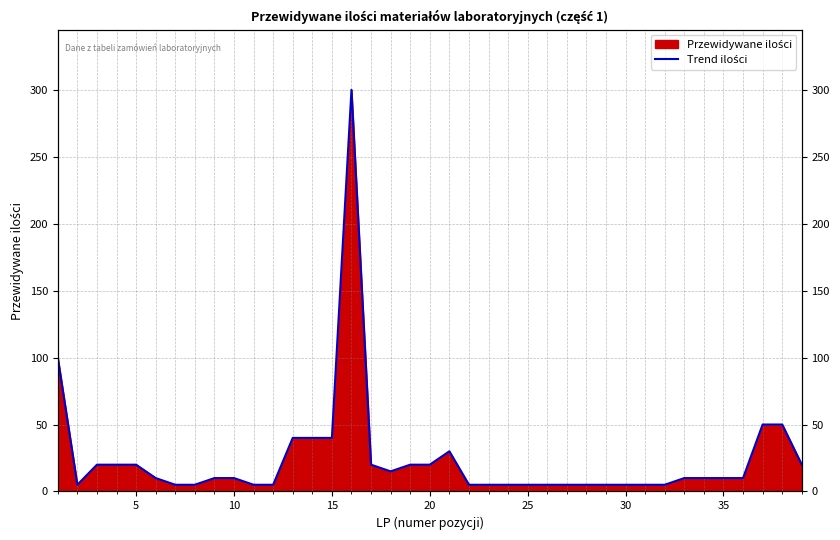

What is the minimum value shown in the chart?

5